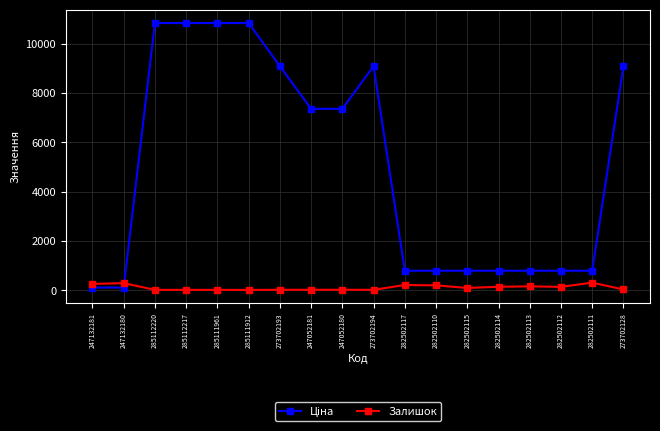

How many lines are shown in the chart?

2